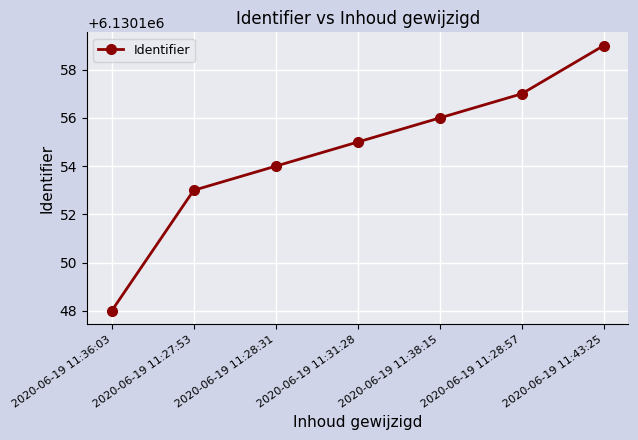

What is the label of the 1st point from the left?

2020-06-19 11:36:03